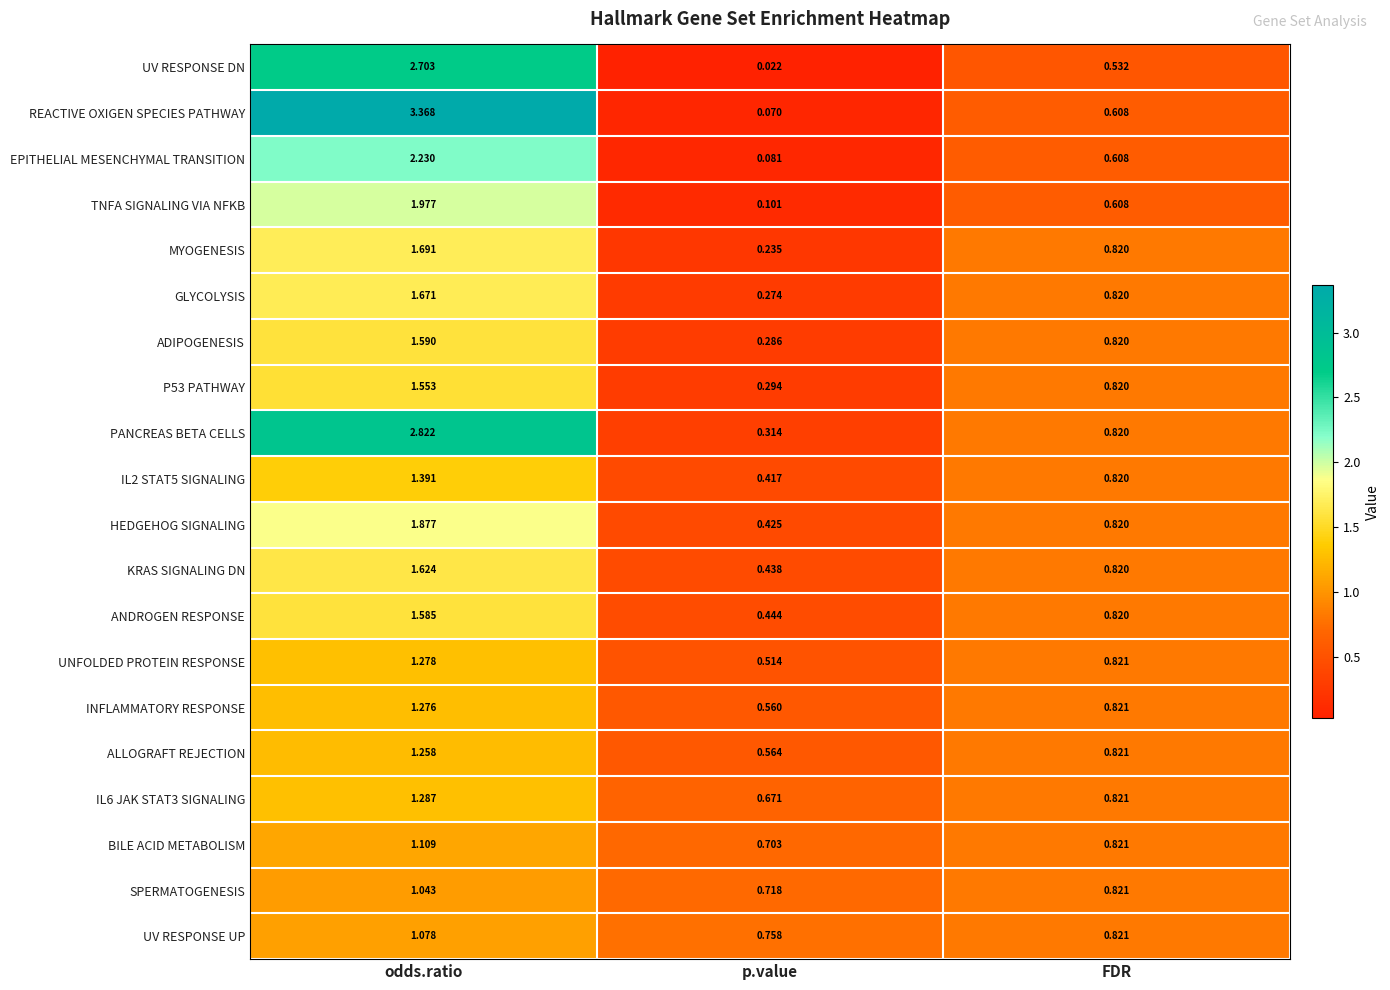

Which series has the largest total across all categories?

REACTIVE OXIGEN SPECIES PATHWAY